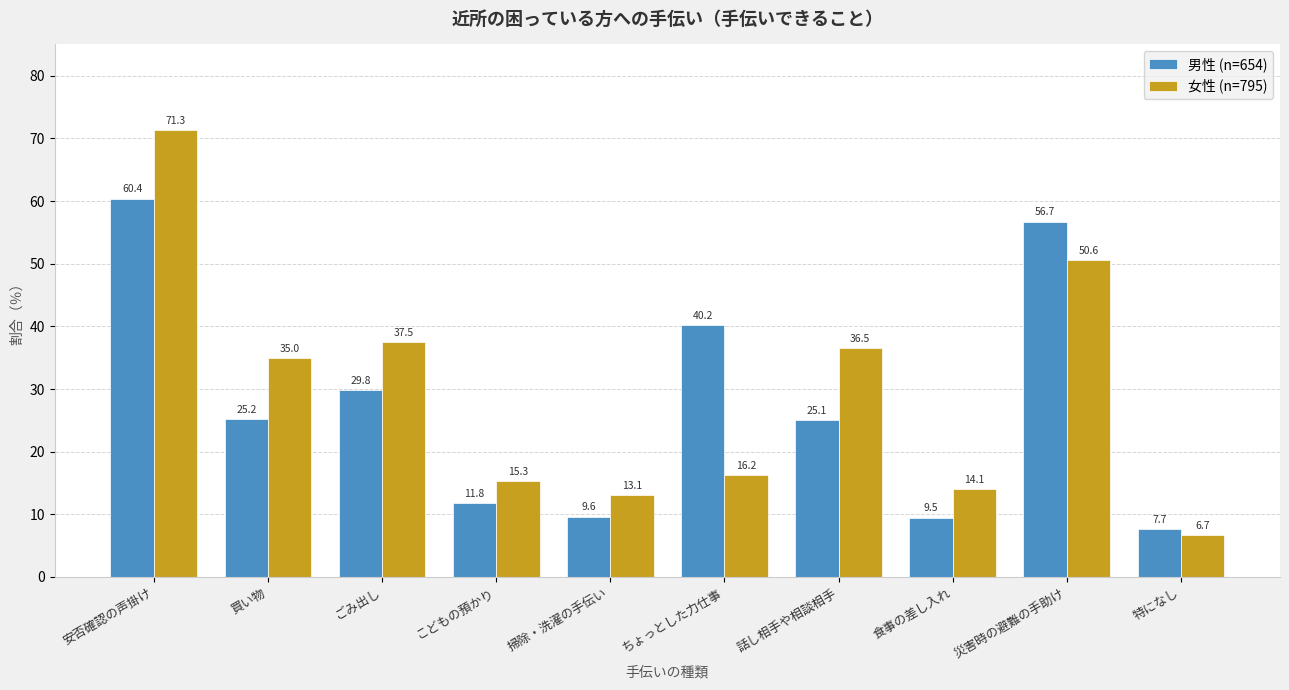

What are all the series names shown in the legend?

男性 (n=654), 女性 (n=795)